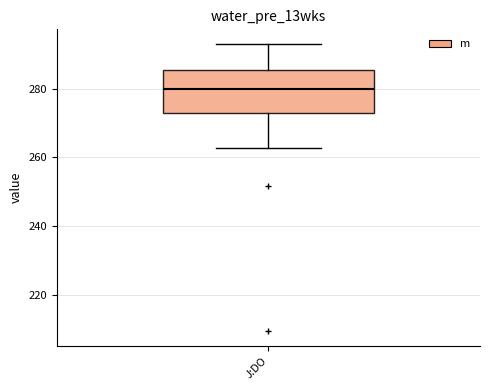

Read this box plot against the y-axis: the position of the median line, the range covered by the box, and the ends of both whiskers. The values are not printed on the chart, so give them approximately, as read against the axis.

median 280, box 274 to 286, whiskers 262 to 294